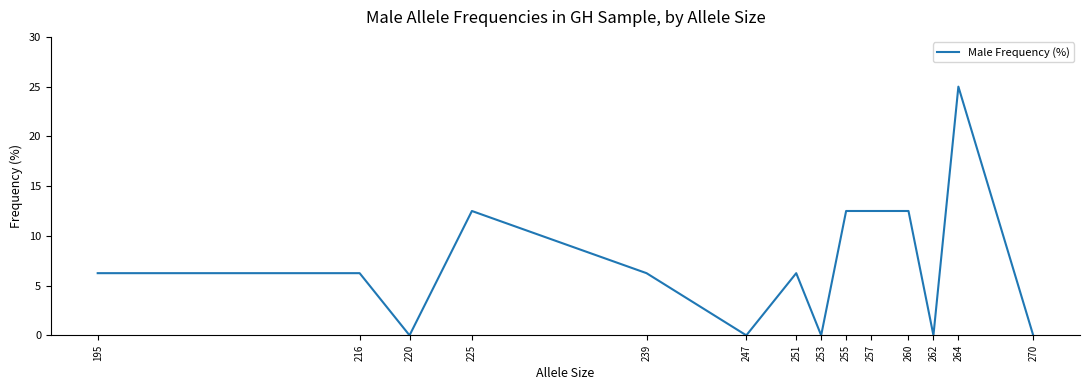

Where is the first local minimum?

220